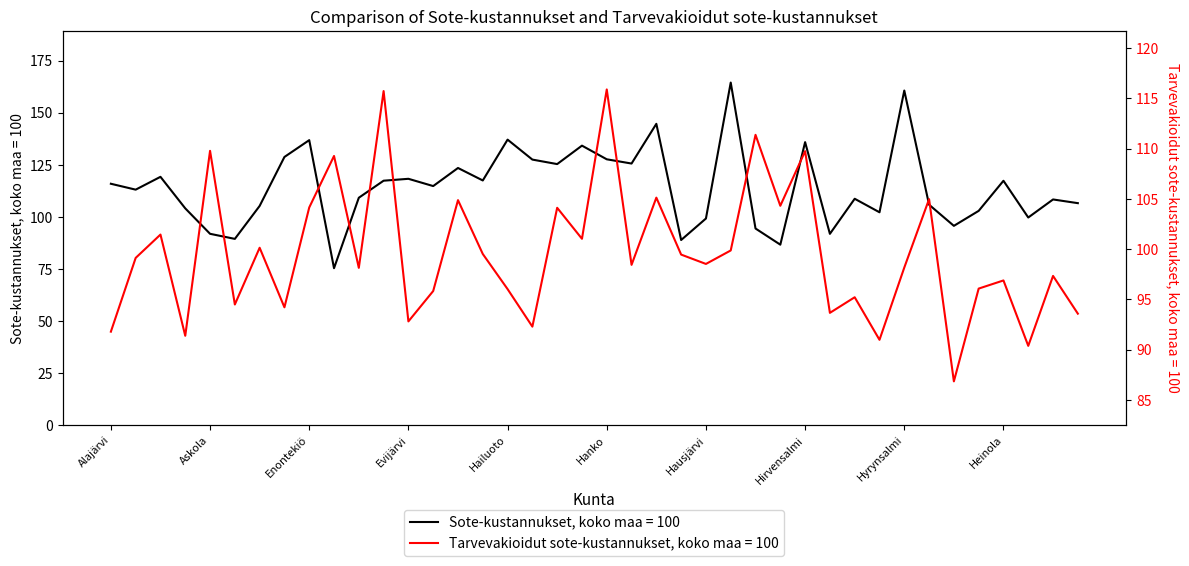

What is the sum of the Tarvevakioidut sote-kustannukset, koko maa = 100 values at Hirvensalmi and Eurajoki?

225.4